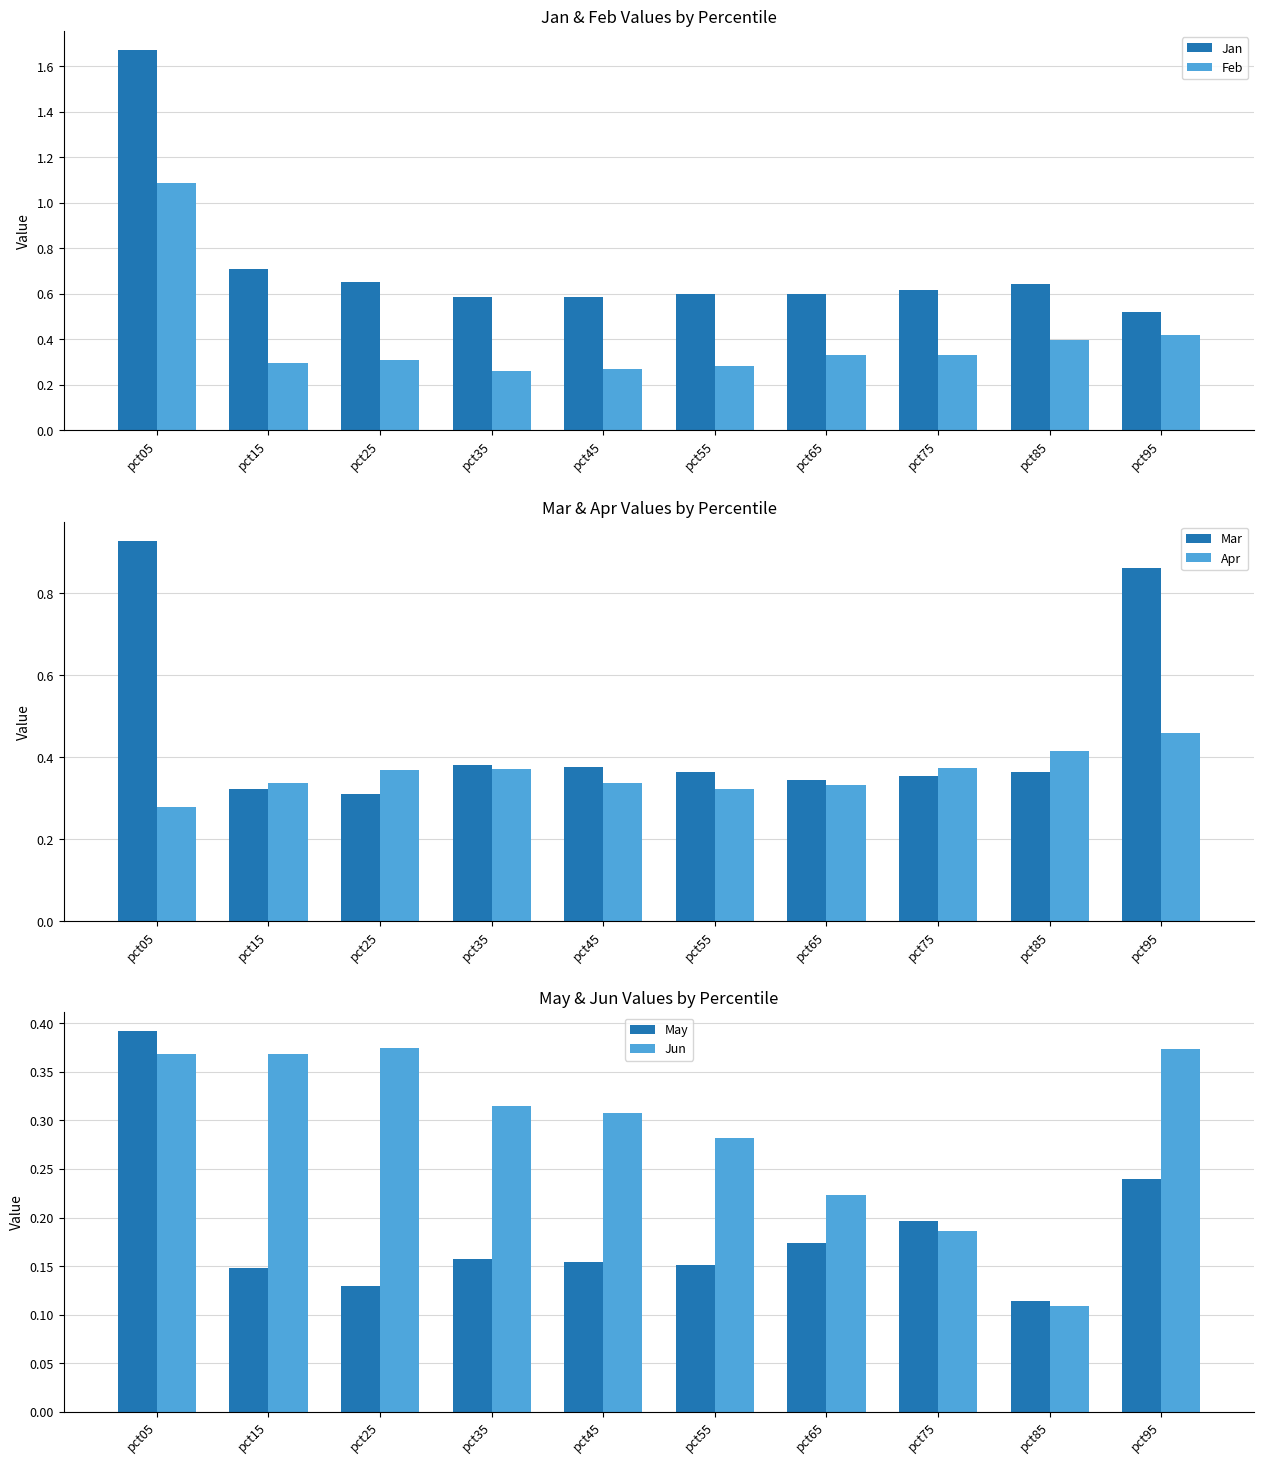

Which series has the largest range (max minus min)?

Jan